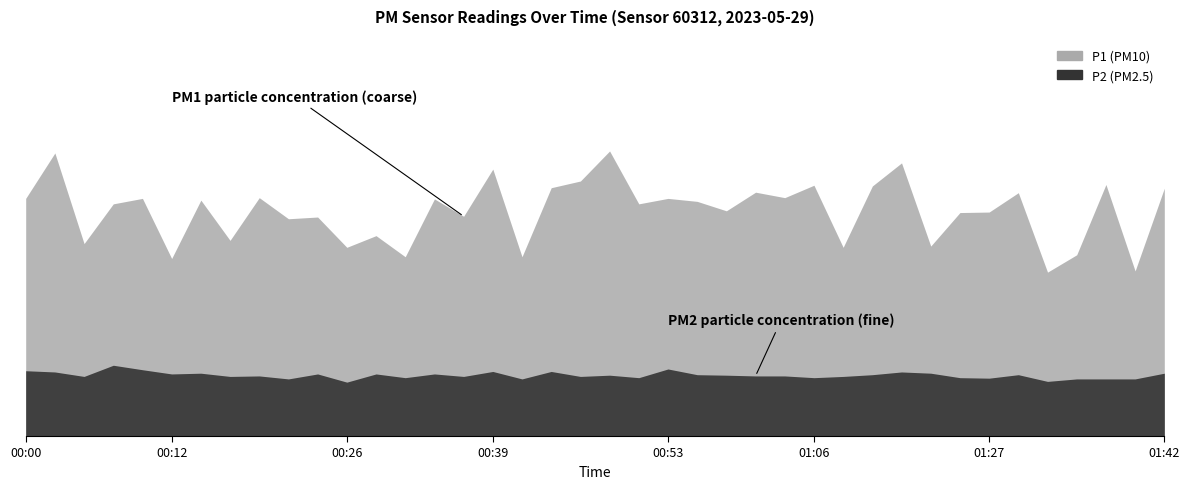

In P2, how many points are higher than both neighbors (excluding endpoints)?

12